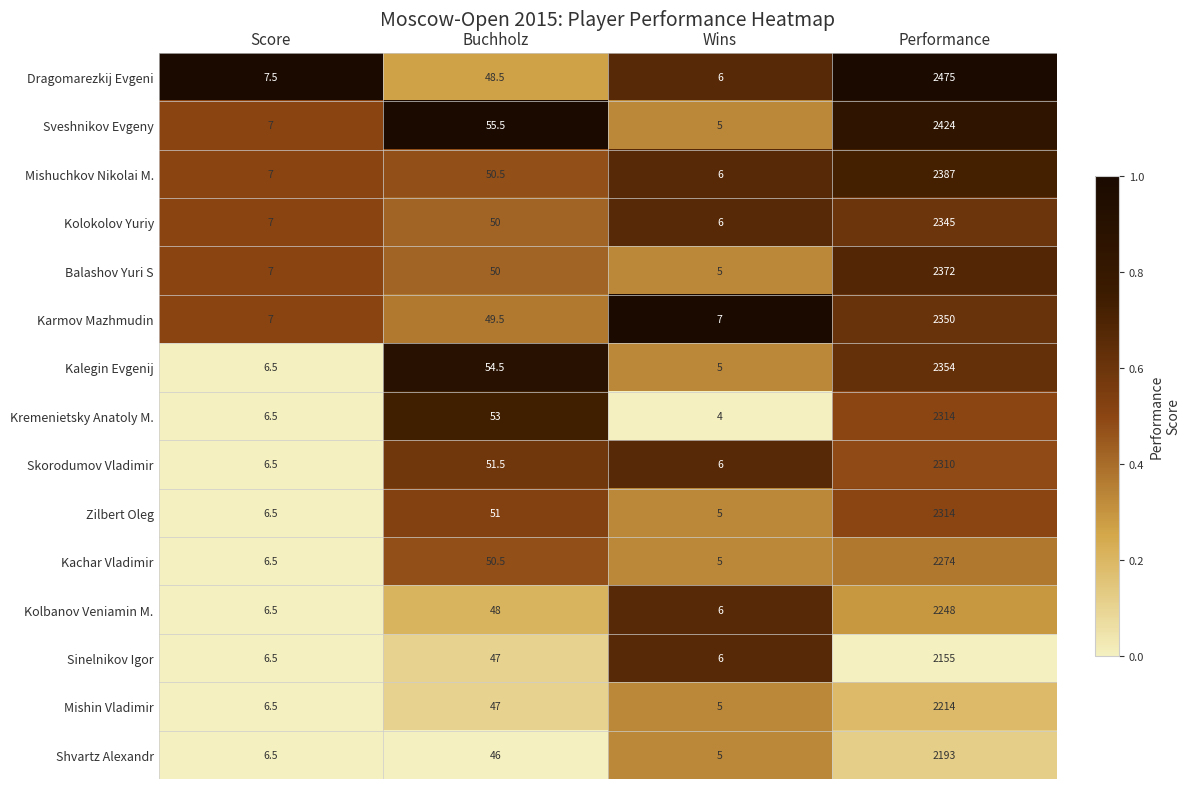

Which category has the lowest value across all series?

Wins